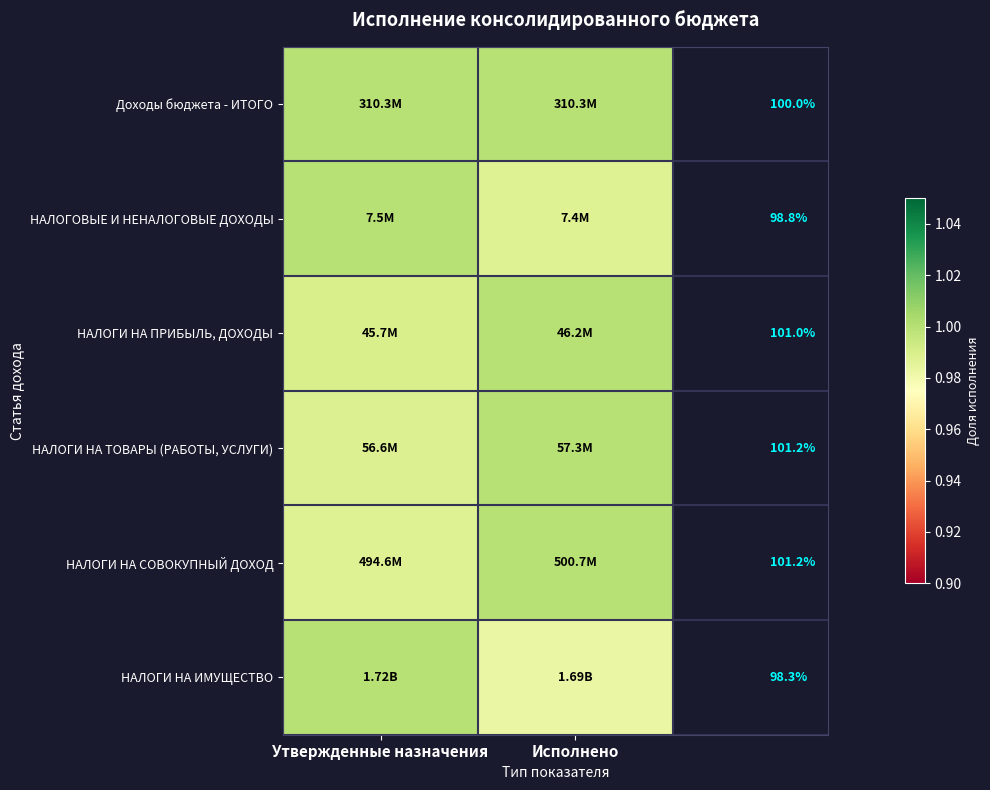

Between Исполнено and Утвержденные назначения, which is larger?

Утвержденные назначения